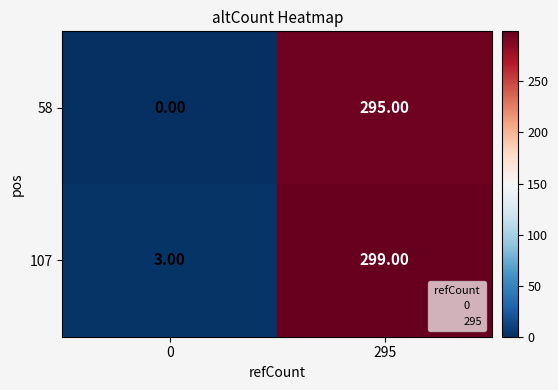

What is the total value across all series at 0?

3